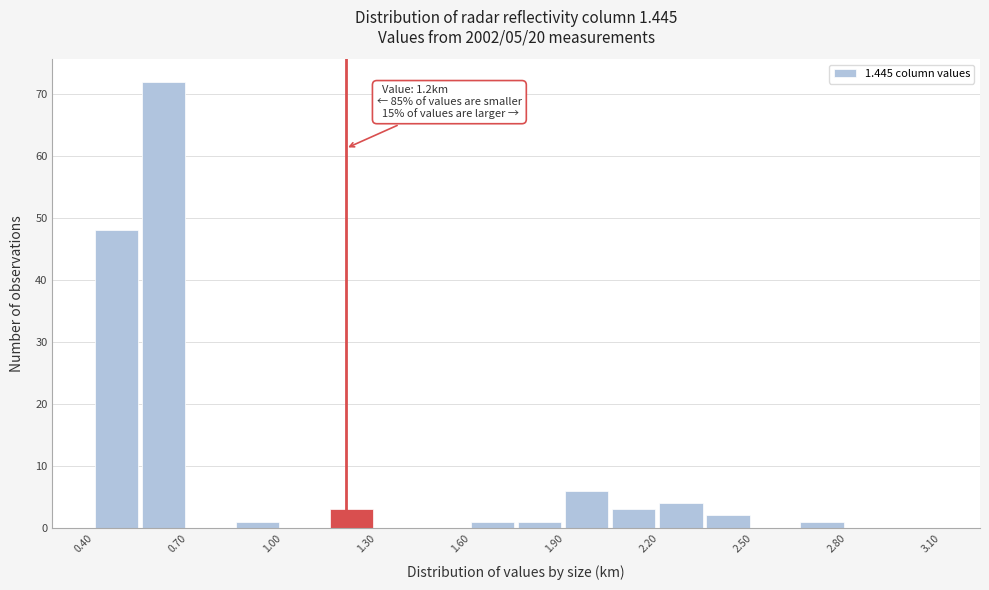

Around what value on the x-axis is the tallest bar? Give the approximate position of its centre, as read against the axis.

0.60